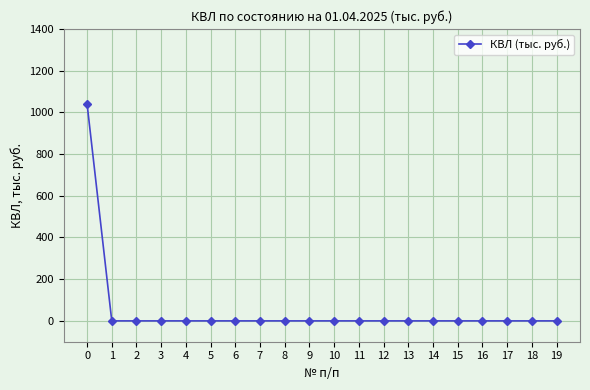

The value at 5 is 0.0. True or false?

True